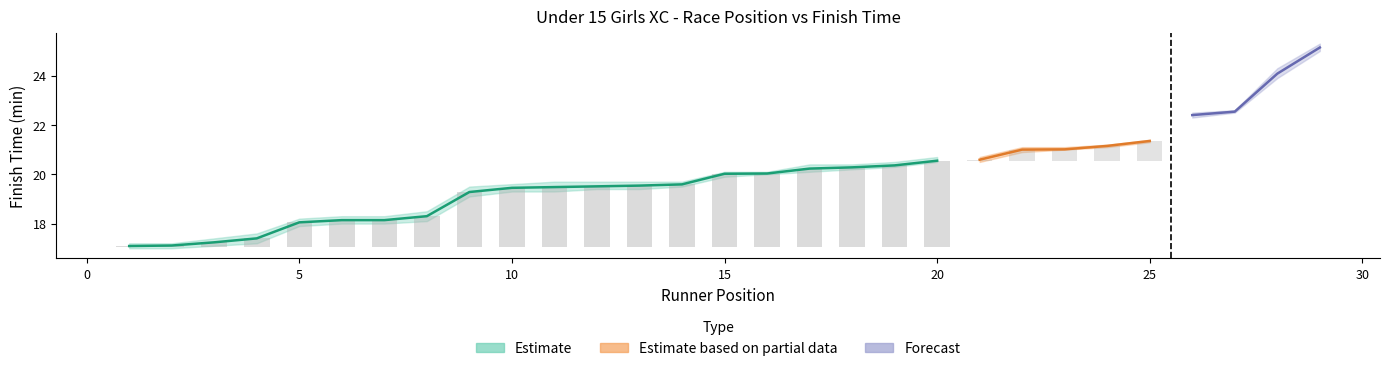

How many groups of bars are there?

29